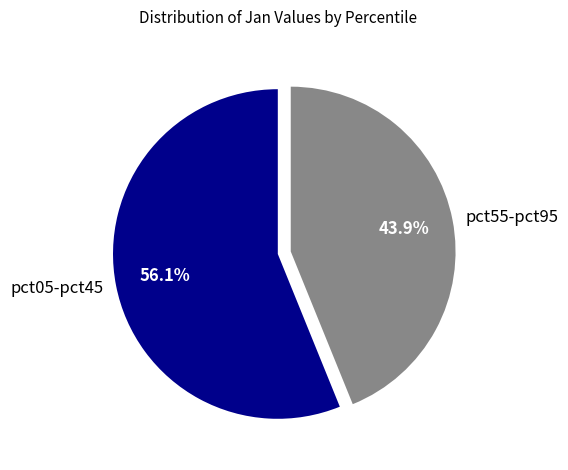

Approximately how many times larger is the value at pct05-pct45 compared to pct55-pct95?

1.3